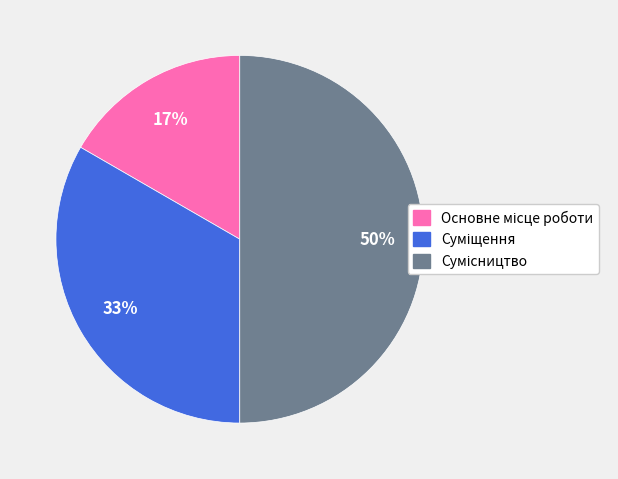

To the nearest percent, what is the difference between the largest and smallest slice percentages?

33%